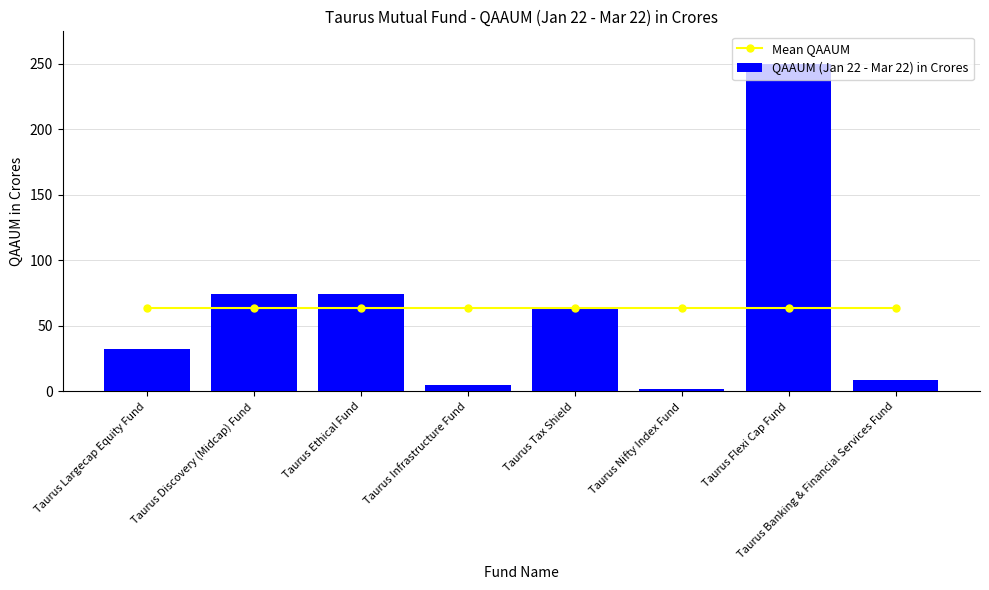

What is the sum of all Mean QAAUM values?

511.0